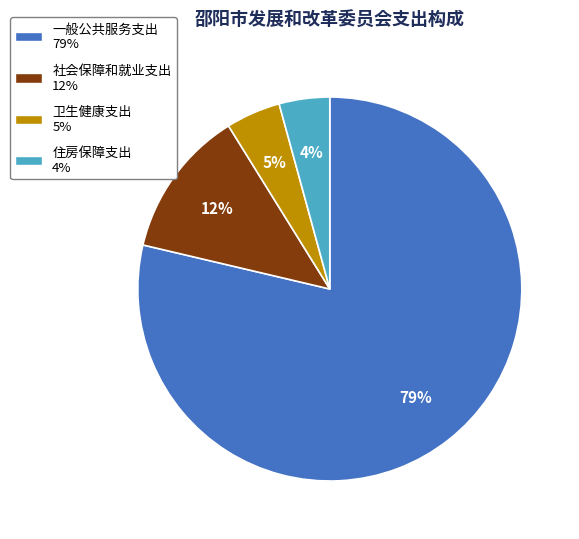

Combined, do 社会保障和就业支出 and 卫生健康支出 account for over 50%?

No